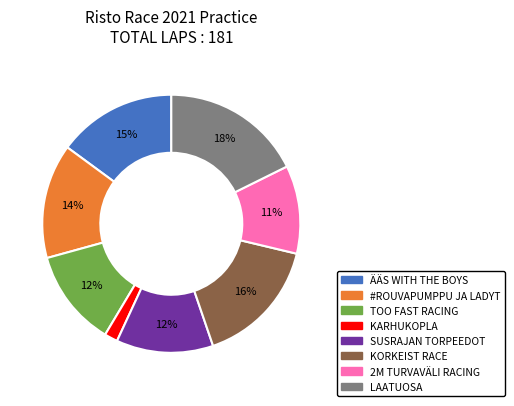

Count the number of slices in the pie.

8